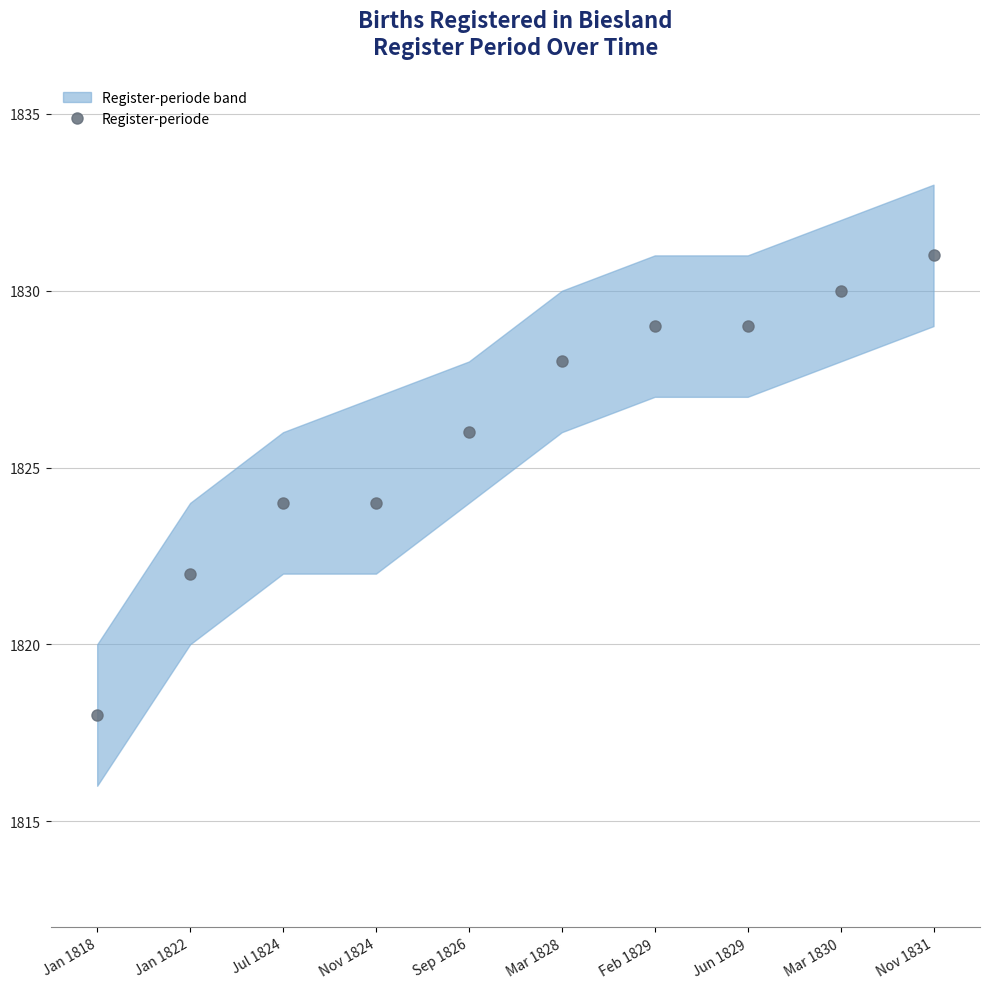

Reading left to right, transcribe all the data shown in this chart.

Jan 1818=1818	Jan 1822=1822	Jul 1824=1824	Nov 1824=1824	Sep 1826=1826	Mar 1828=1828	Feb 1829=1829	Jun 1829=1829	Mar 1830=1830	Nov 1831=1831